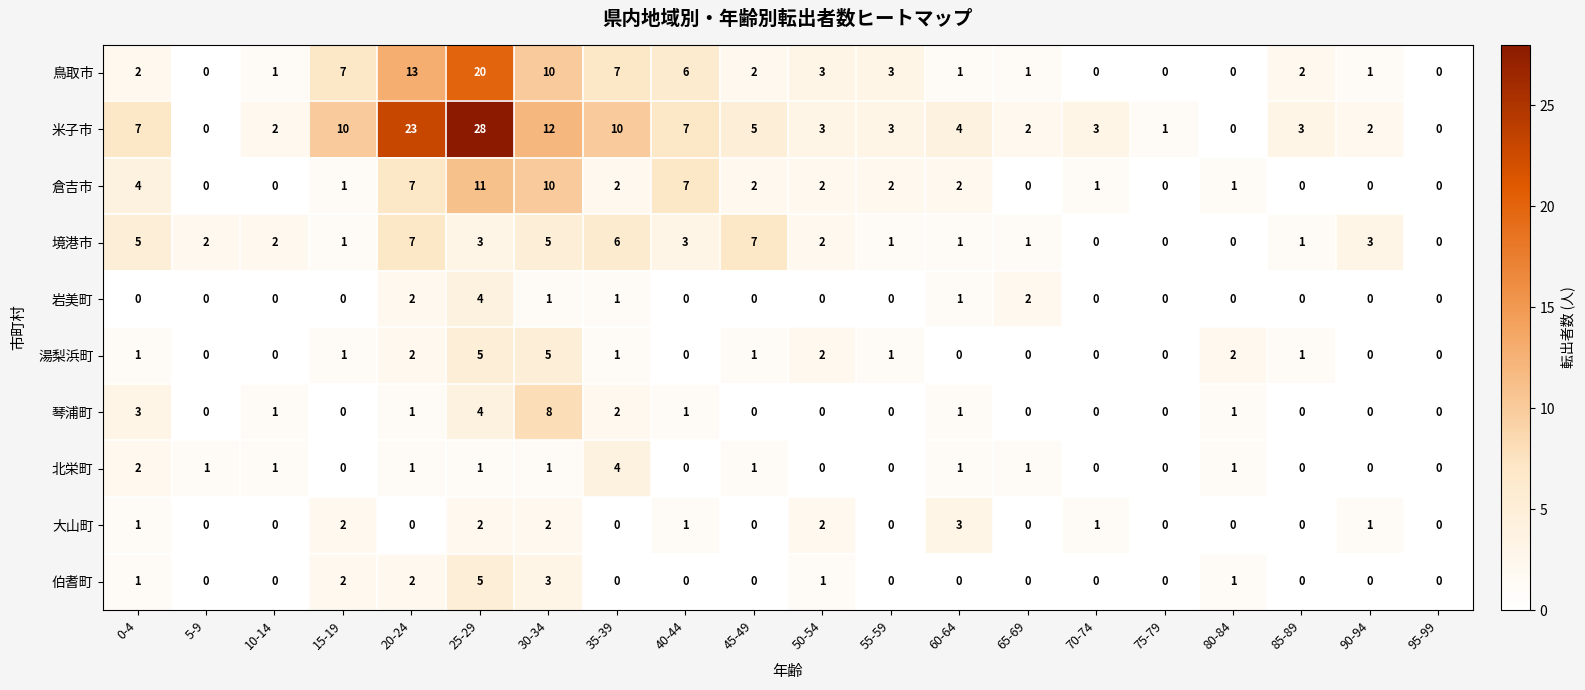

What is the difference between the maximum and minimum values in the 琴浦町 series?

8